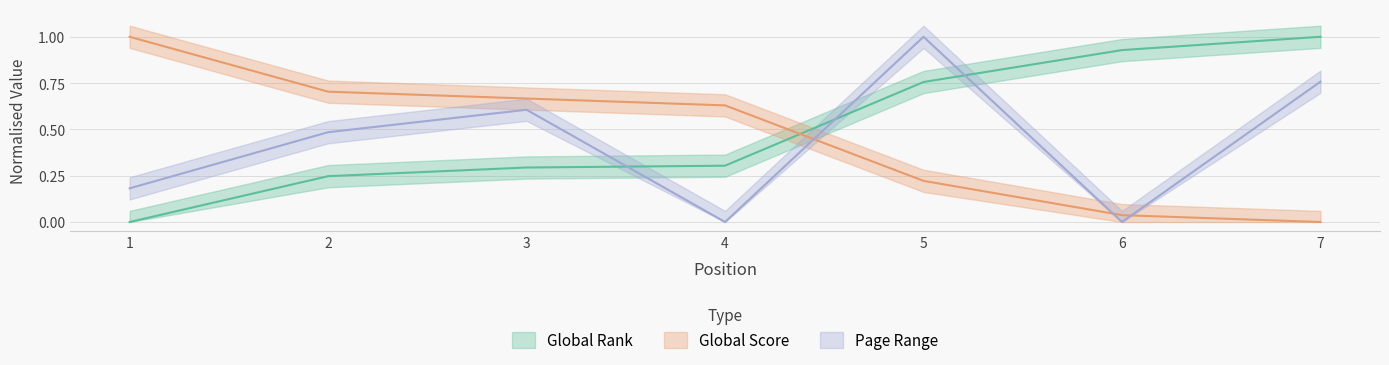

True or false: Global Score has more than 0 interior local peaks.

False